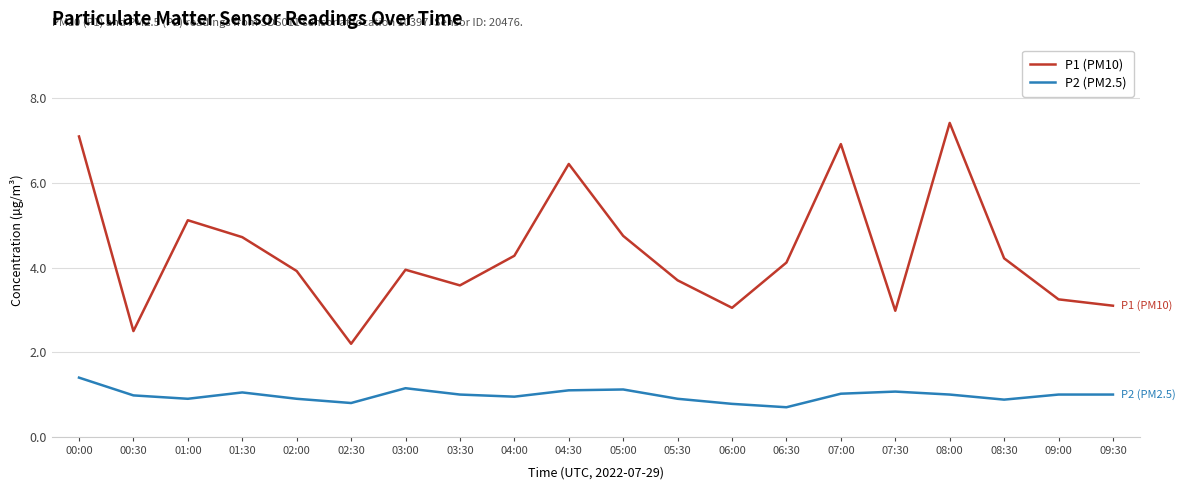

Is it true that P2 (PM2.5) equals 1.4 at 00:00?

True